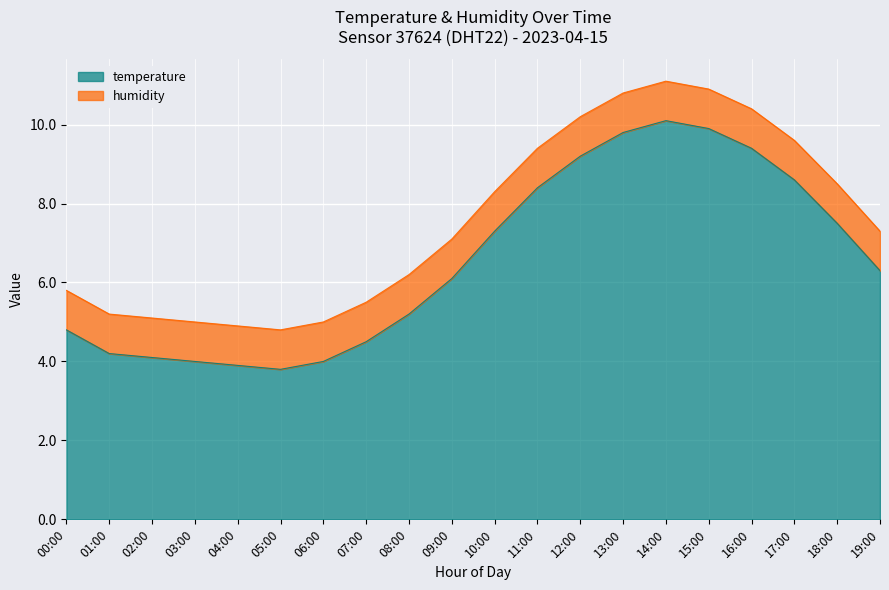

What is the difference between the second highest and minimum values?

6.1